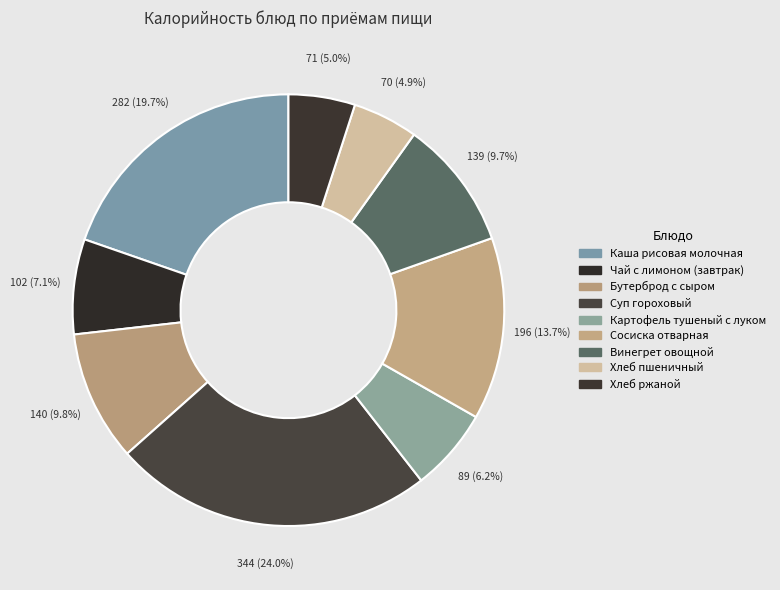

How many segments does this pie chart have?

9